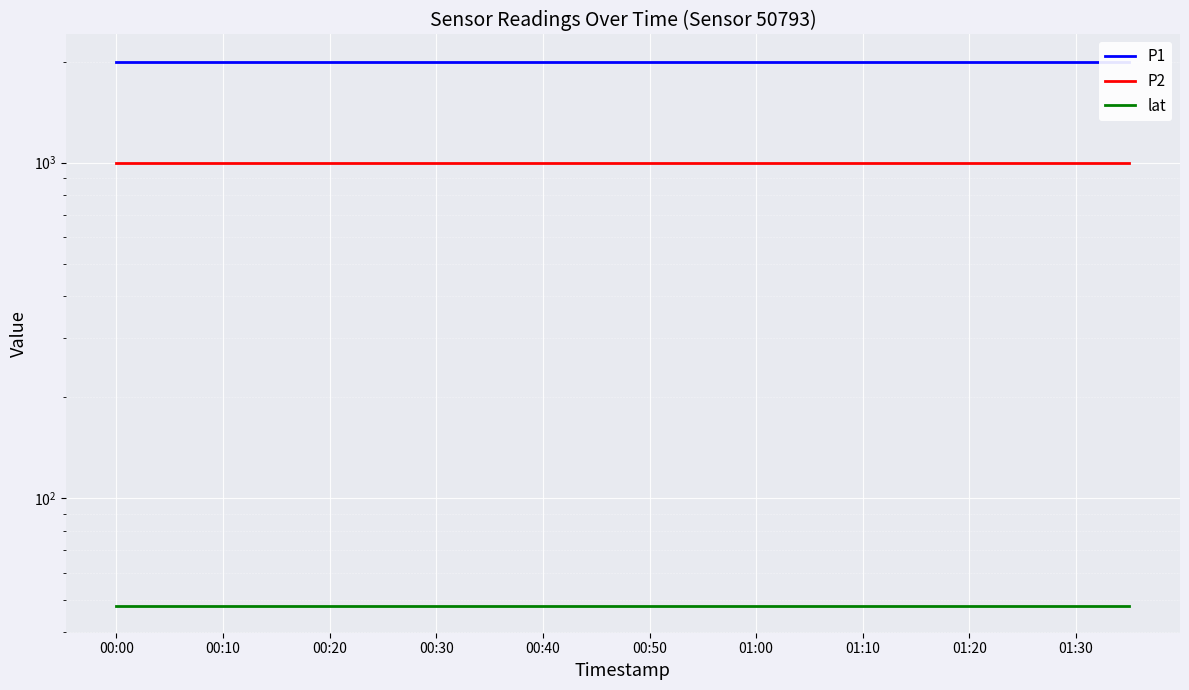

Reading left to right, transcribe all the data shown in this chart.

P1: 1999.9	1999.9	1999.9	1999.9	1999.9	1999.9	1999.9	1999.9	1999.9	1999.9	1999.9	1999.9	1999.9	1999.9	1999.9	1999.9	1999.9	1999.9	1999.9	1999.9
P2: 999.9	999.9	999.9	999.9	999.9	999.9	999.9	999.9	999.9	999.9	999.9	999.9	999.9	999.9	999.9	999.9	999.9	999.9	999.9	999.9
lat: 48.0	48.0	48.0	48.0	48.0	48.0	48.0	48.0	48.0	48.0	48.0	48.0	48.0	48.0	48.0	48.0	48.0	48.0	48.0	48.0